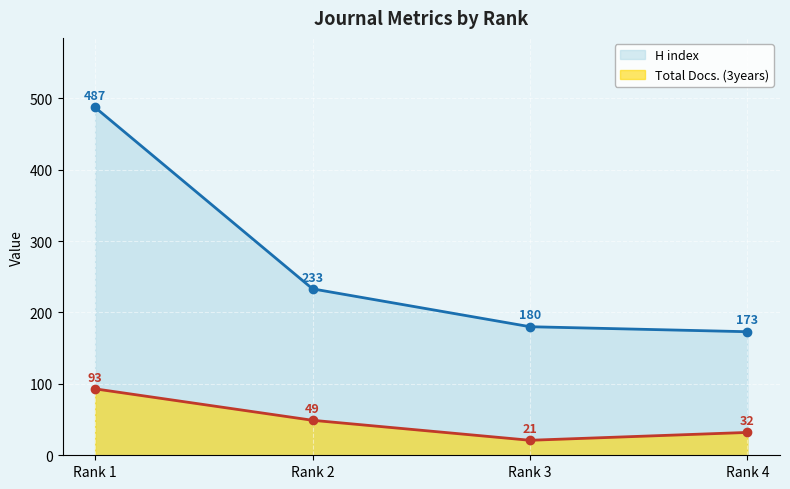

The Total Docs. (3years) series shows 49 at Rank 4. True or false?

False